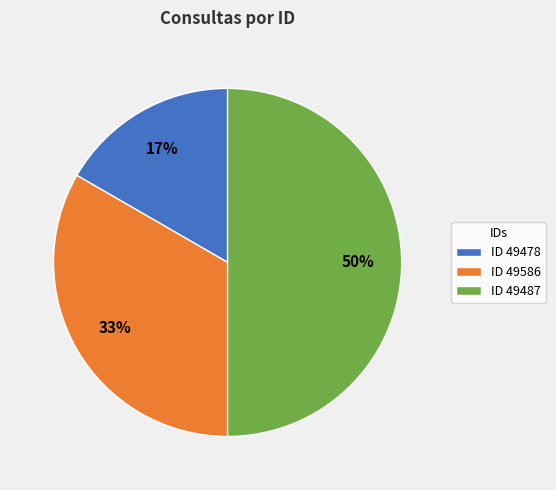

What is the smallest slice in the pie chart?

ID 49478